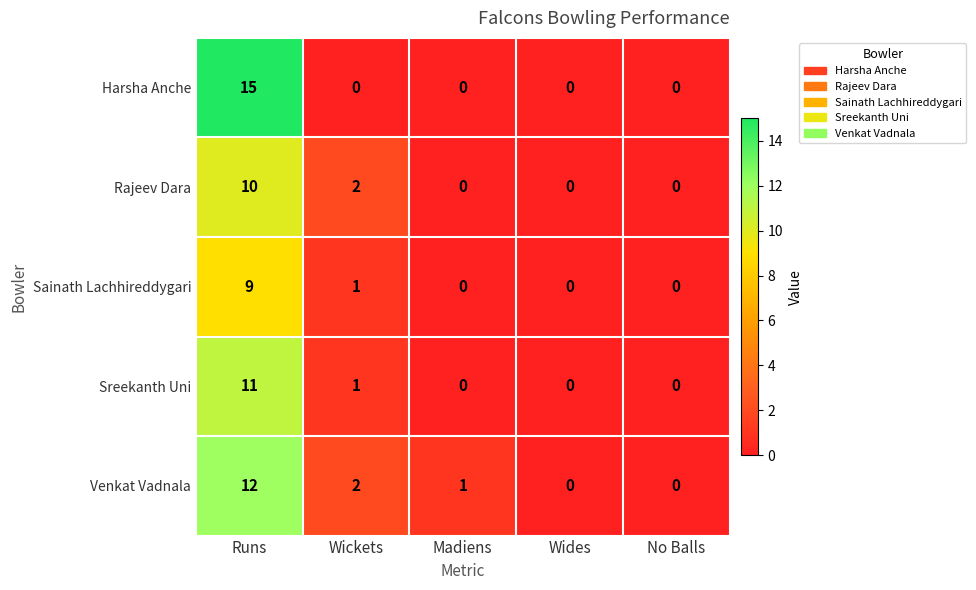

True or false: Rajeev Dara has a value of 0 at Madiens.

True